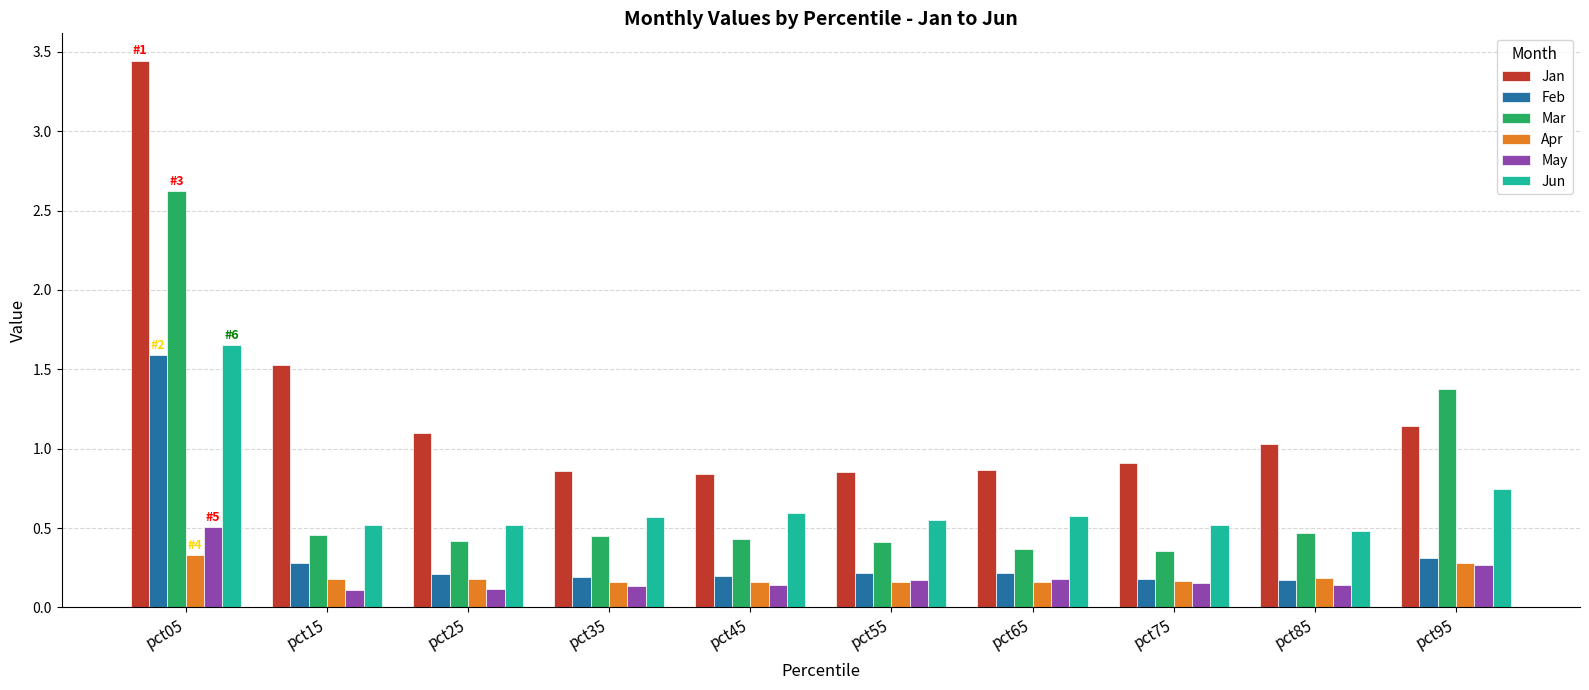

Between pct15 and pct75, which series saw the biggest shift?

Jan